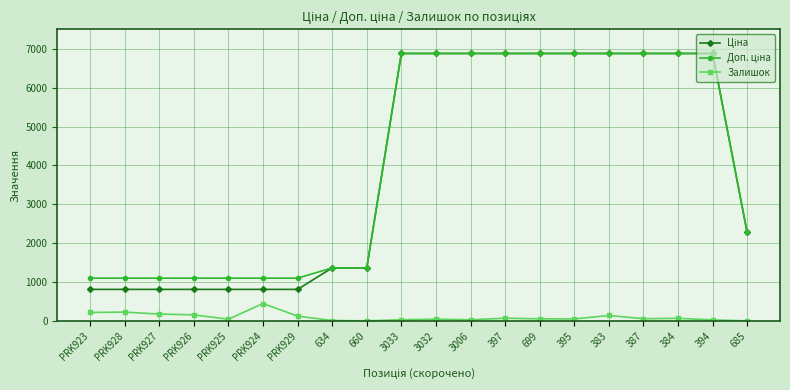

Is it true that Залишок equals 56.0 at 699?

True